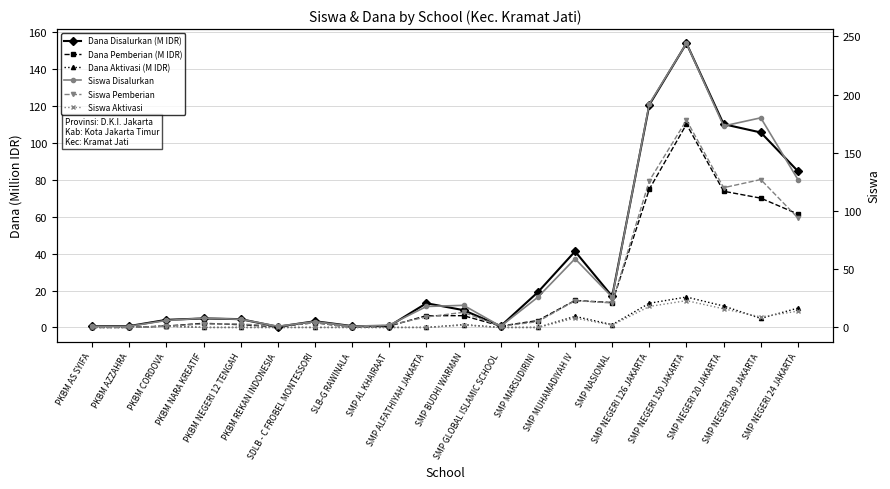

How many interior local peaks does the Dana Aktivasi (M IDR) series have?

4